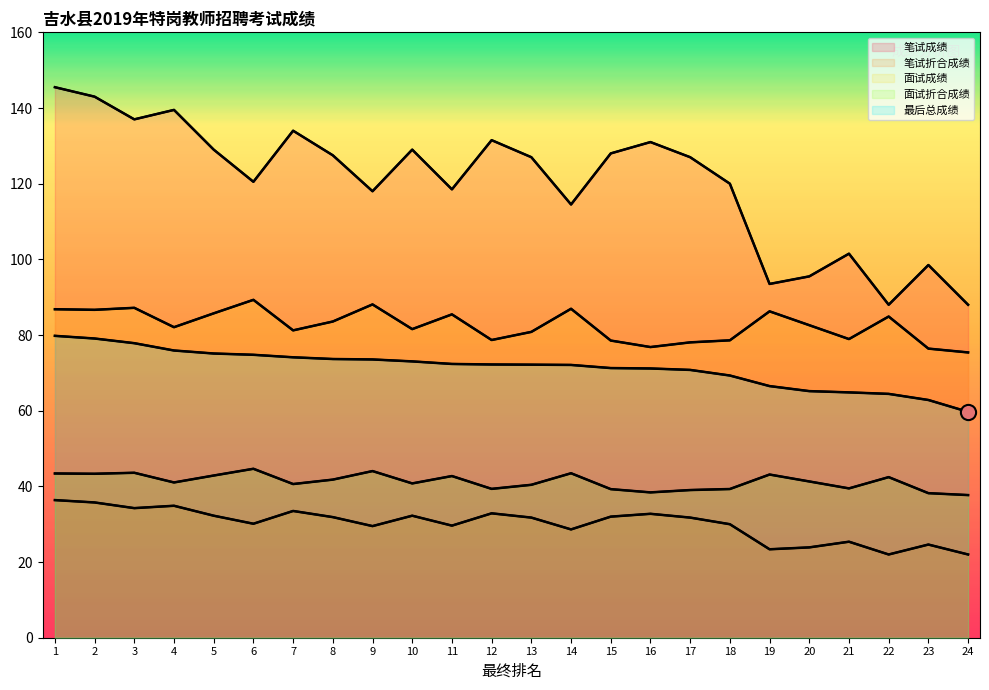

Which series reaches the maximum Y coordinate?

笔试成绩